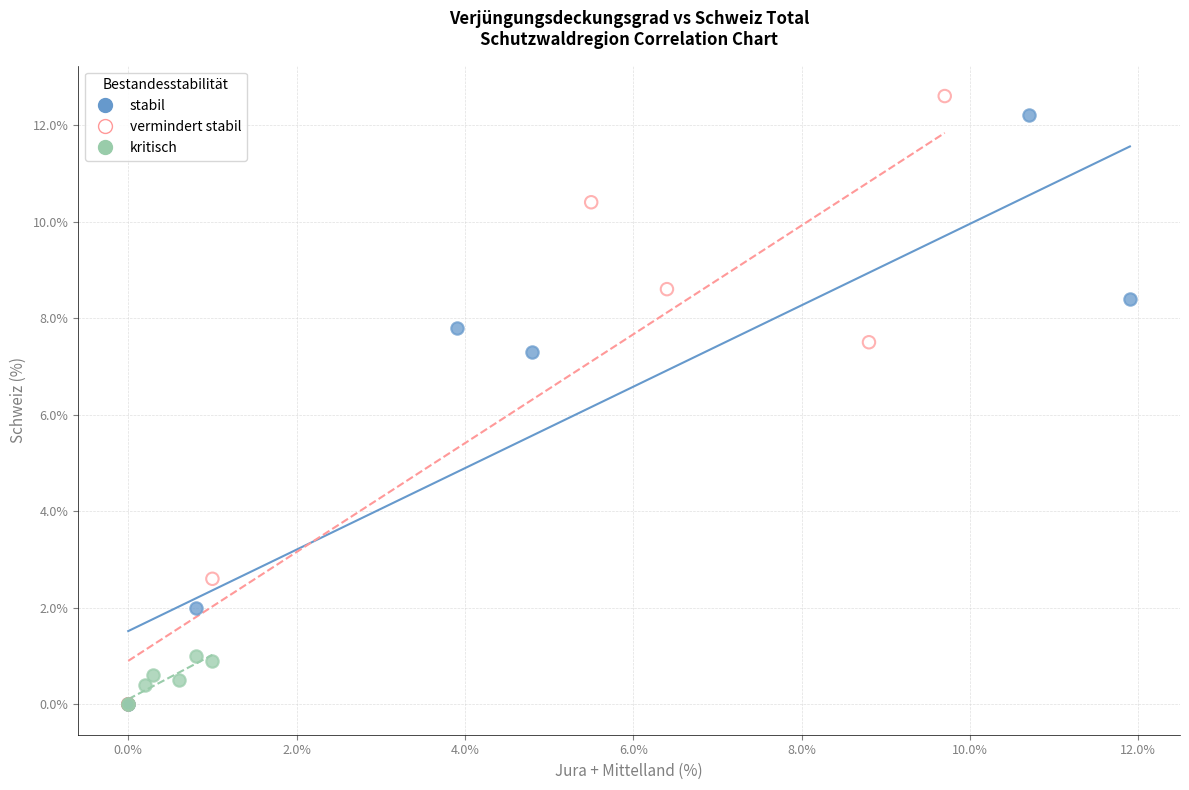

Which series has the widest spread of Y values?

vermindert stabil